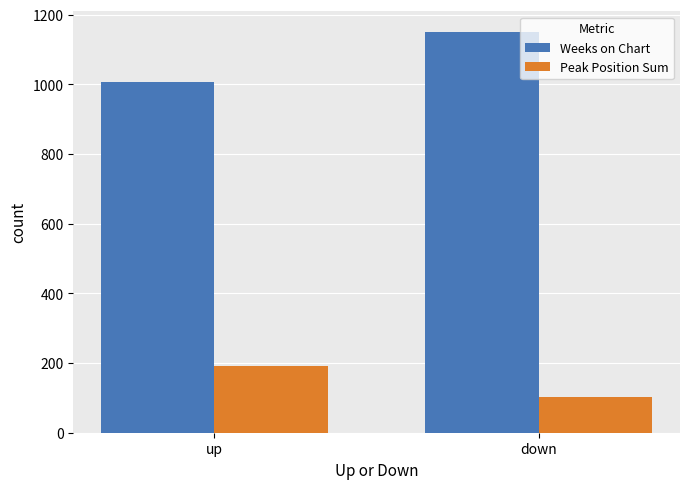

What is the sum of all Weeks on Chart values?

2159